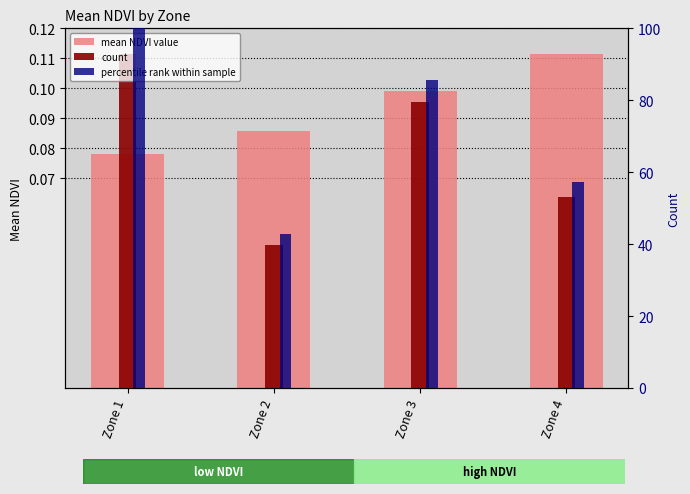

True or false: mean NDVI value has a value of 0.0 at Zone 1.

False